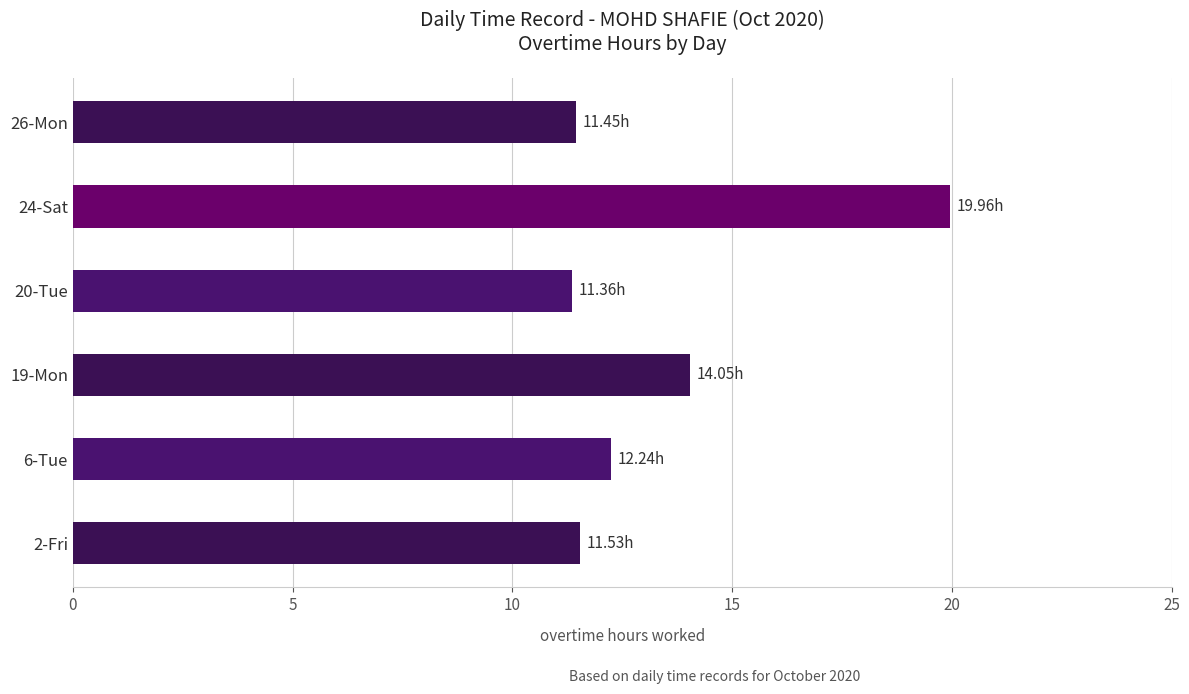

Are the bars grouped side by side (vs. stacked)?

No